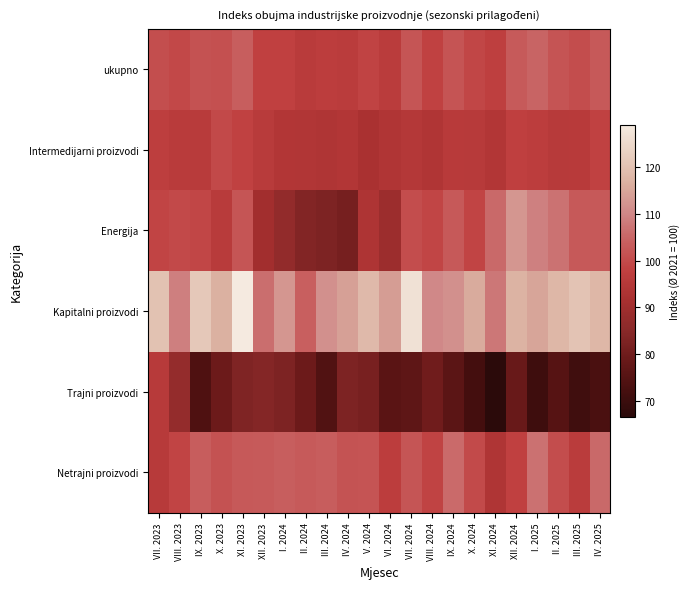

At III. 2024, list the series in order from smallest to largest.

Trajni proizvodi, Energija, Intermedijarni proizvodi, ukupno, Netrajni proizvodi, Kapitalni proizvodi